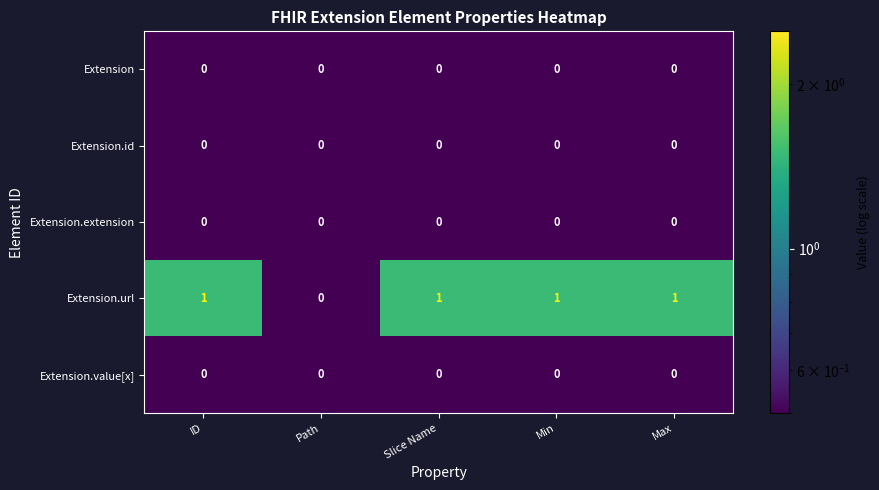

Which series has the largest total across all categories?

Extension.url